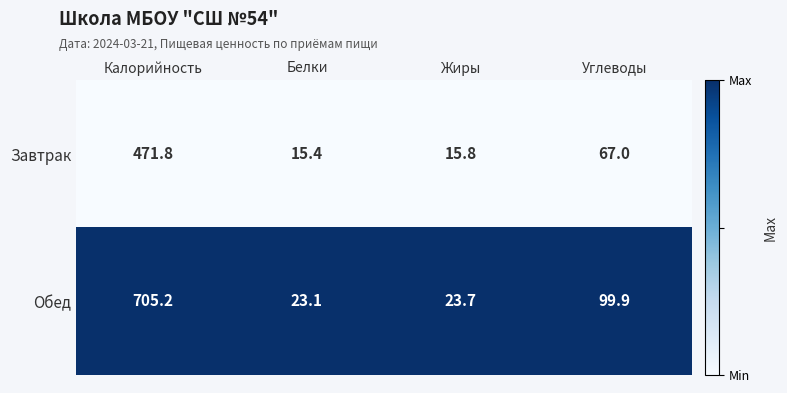

What is the difference between the maximum and minimum values in the Завтрак series?

456.4